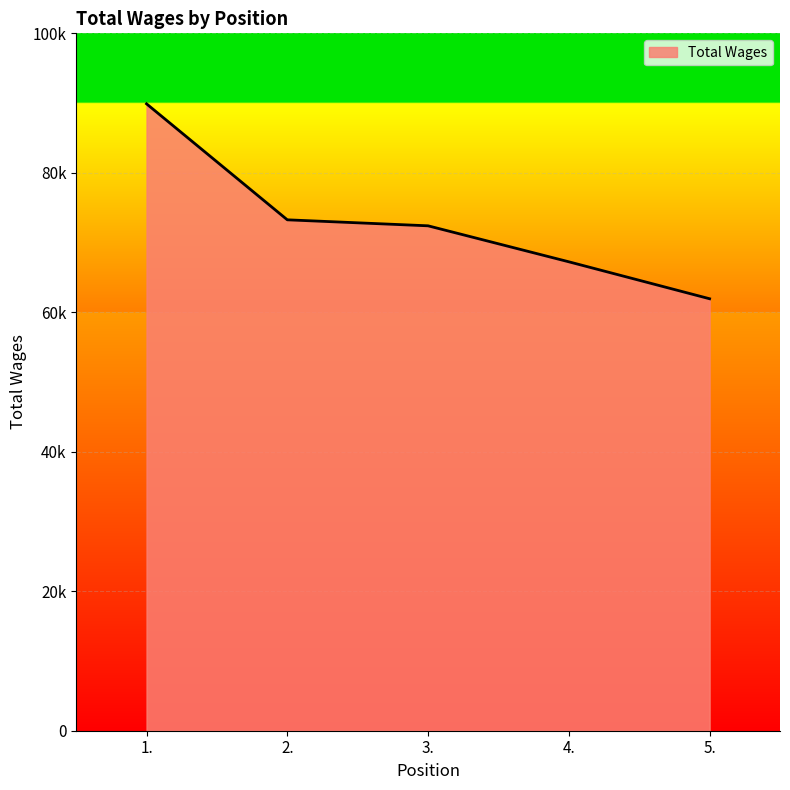

What is the value of the 2nd point from the left?

73260